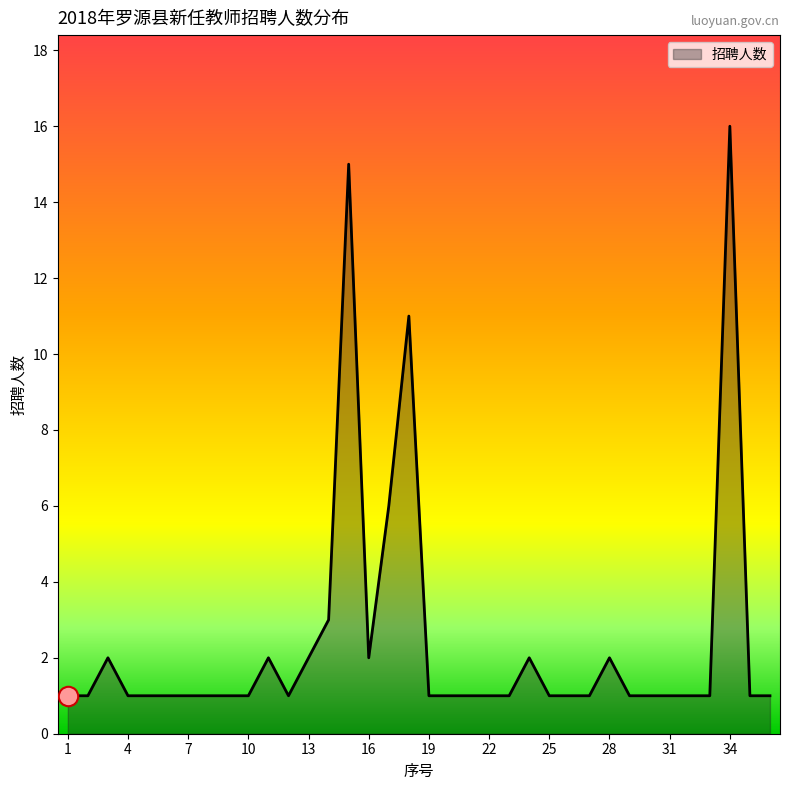

Count the number of categories in the chart.

36